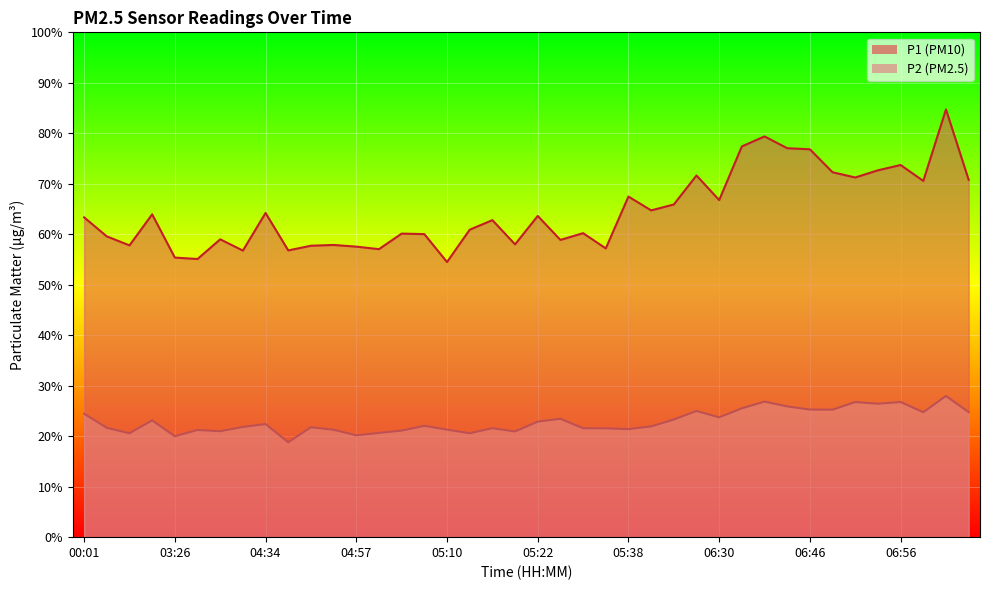

At which label does P2 first exceed 22?

00:01